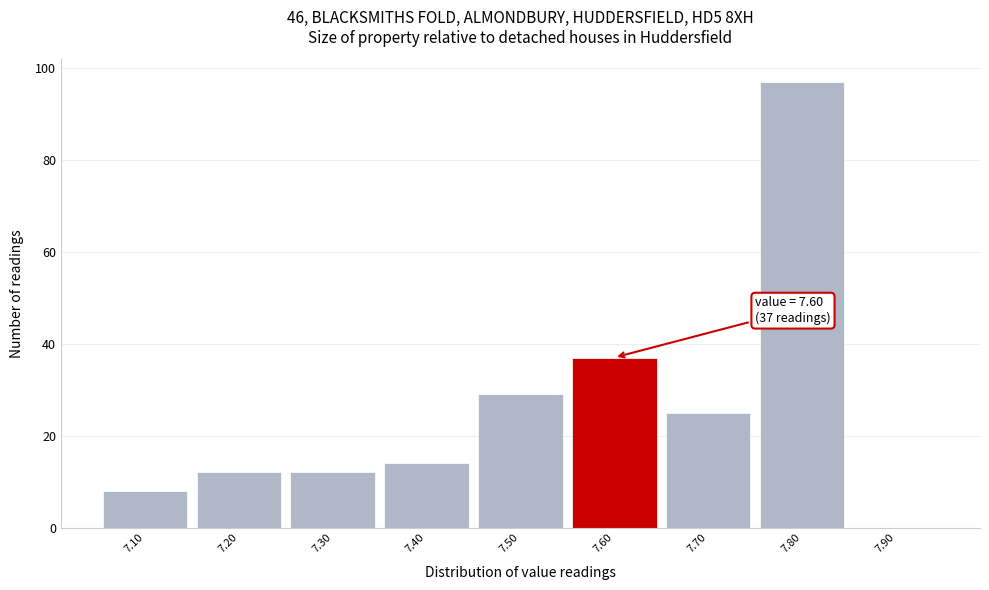

Which range on the x-axis has the tallest bar?

7.75 to 7.85